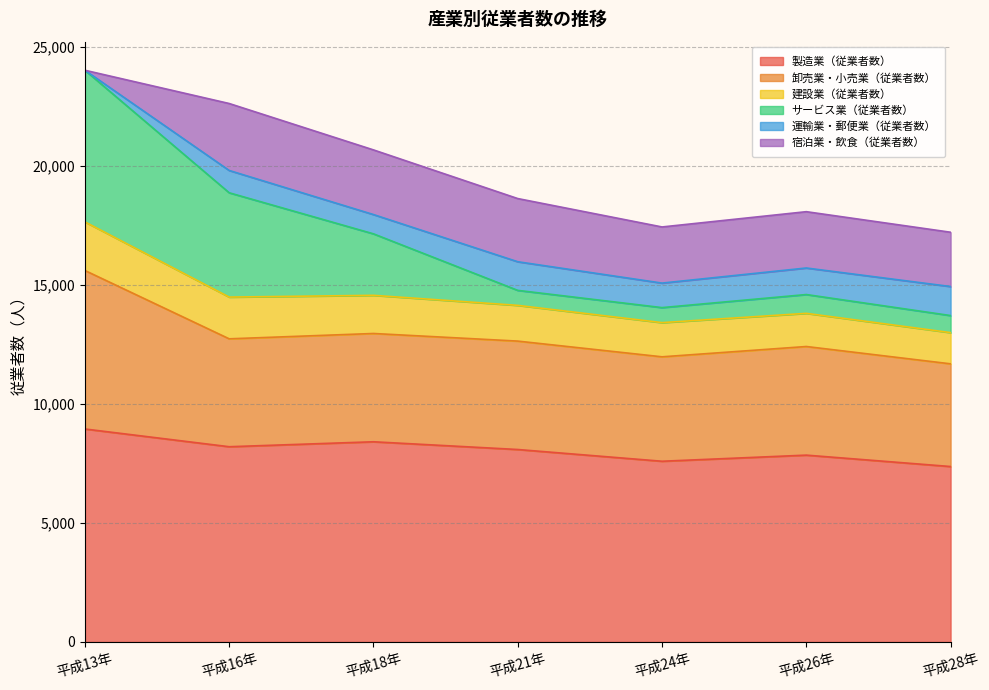

What is the lowest value of the 製造業（従業者数） series?

7370